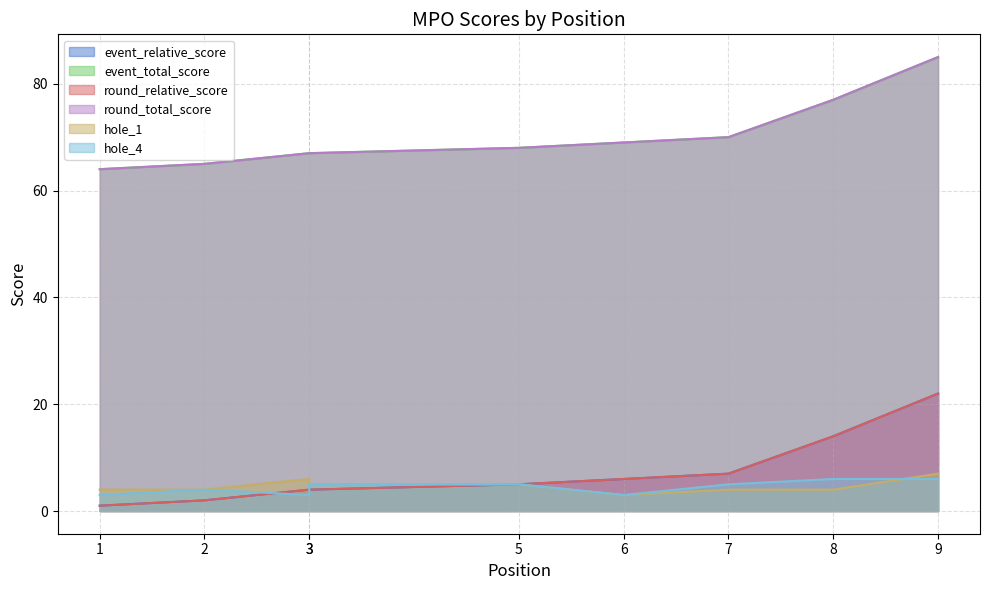

Between 3 and 2, which is larger?

3